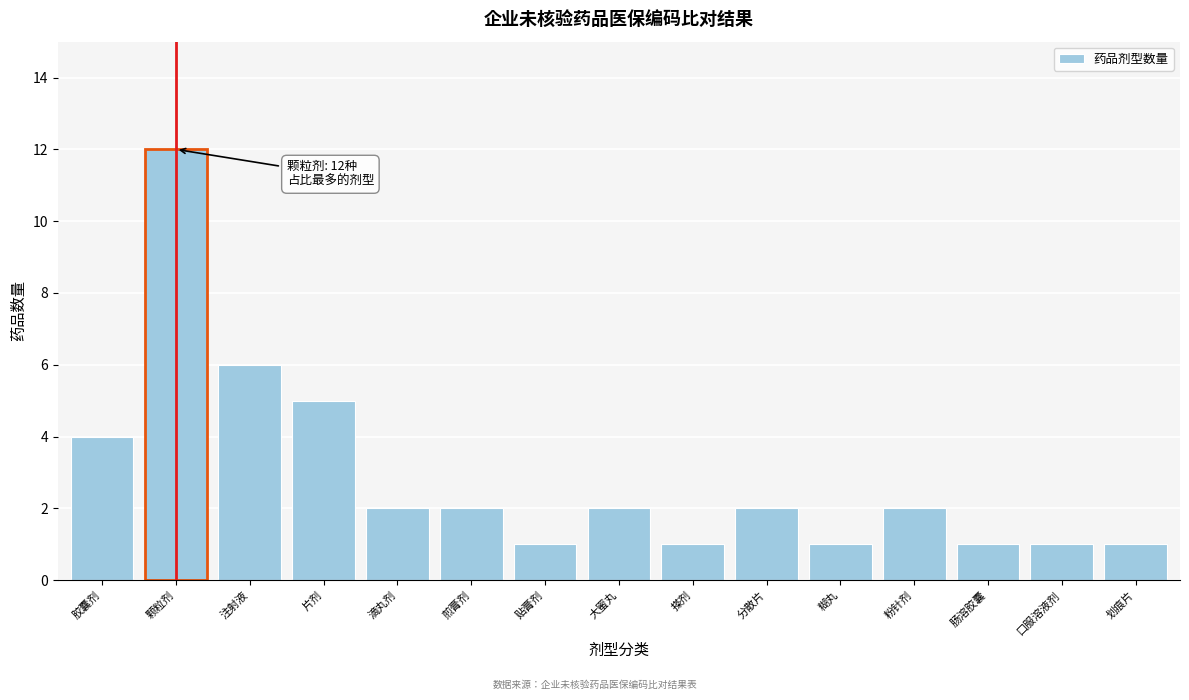

Reading left to right, extract all data points from this chart.

胶囊剂=4	颗粒剂=12	注射液=6	片剂=5	滴丸剂=2	煎膏剂=2	贴膏剂=1	大蜜丸=2	搽剂=1	分散片=2	糊丸=1	粉针剂=2	肠溶胶囊=1	口服溶液剂=1	划痕片=1